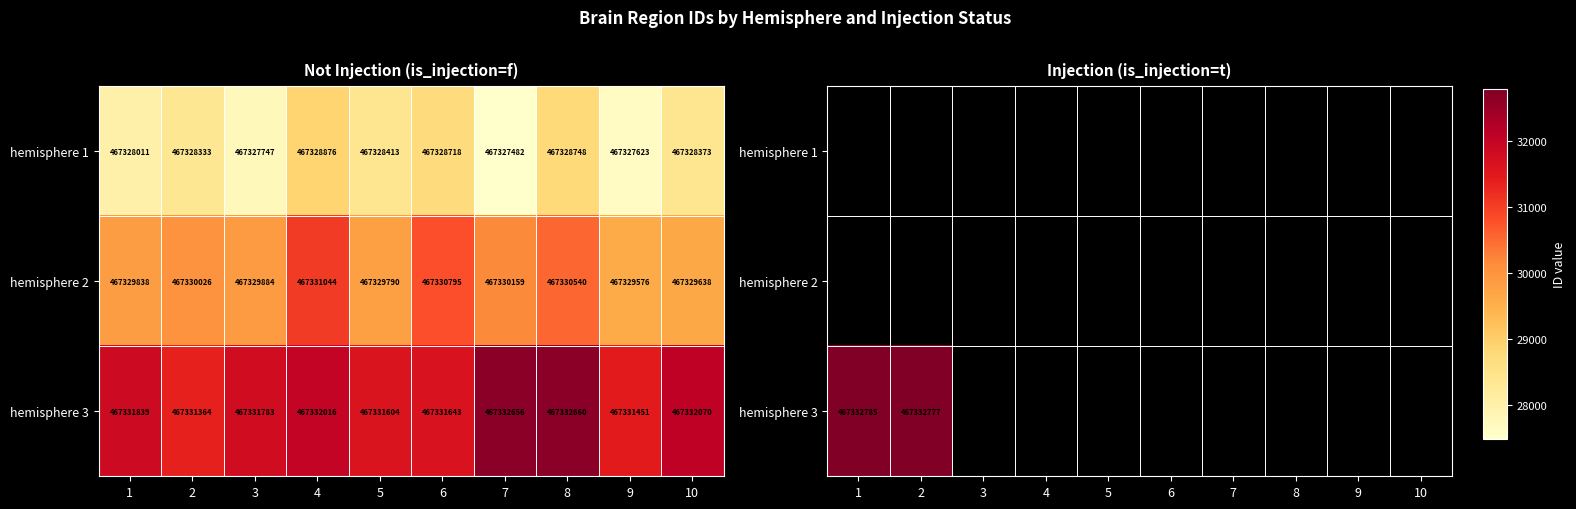

The hemisphere 3 series shows 783112921.5 at 2. True or false?

False